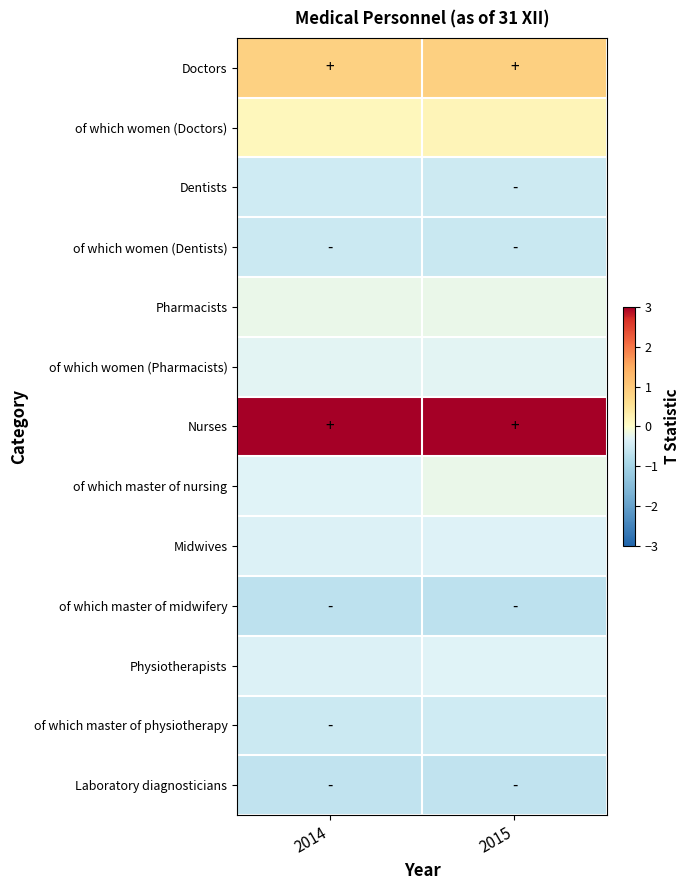

How many distinct data groups are displayed?

13